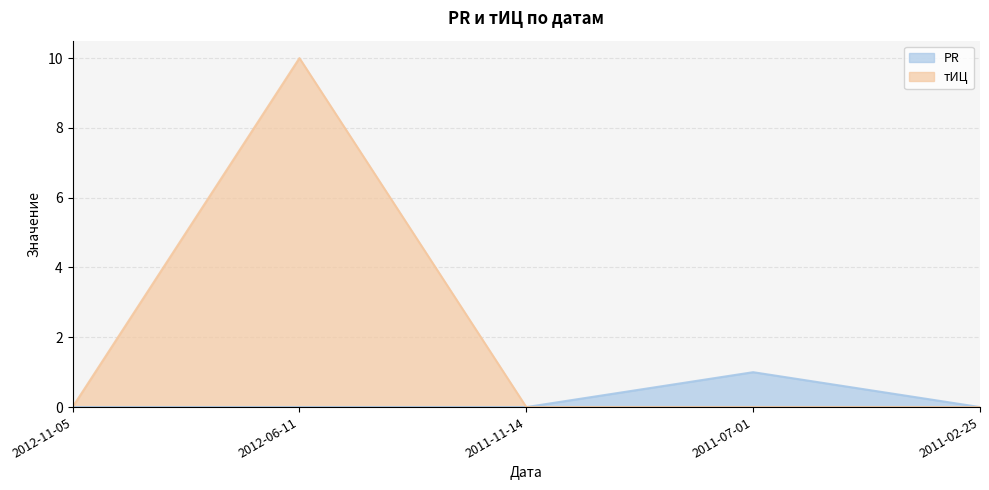

Does the chart have visible grid lines?

Yes